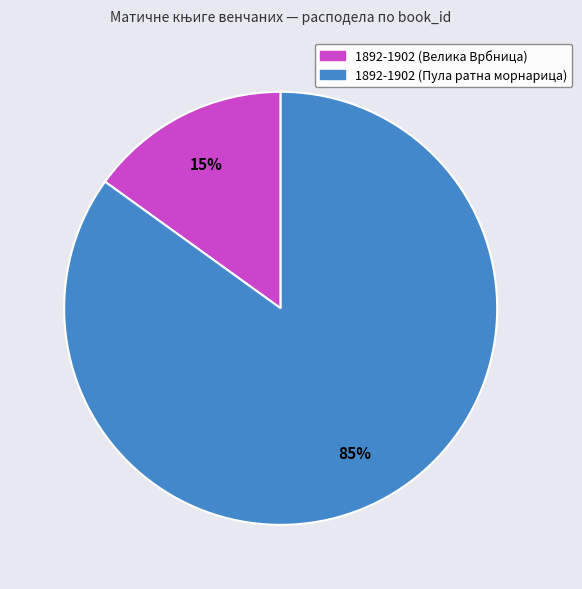

Rank the categories by value from highest to lowest.

1892-1902 (Пула ратна морнарица), 1892-1902 (Велика Врбница)